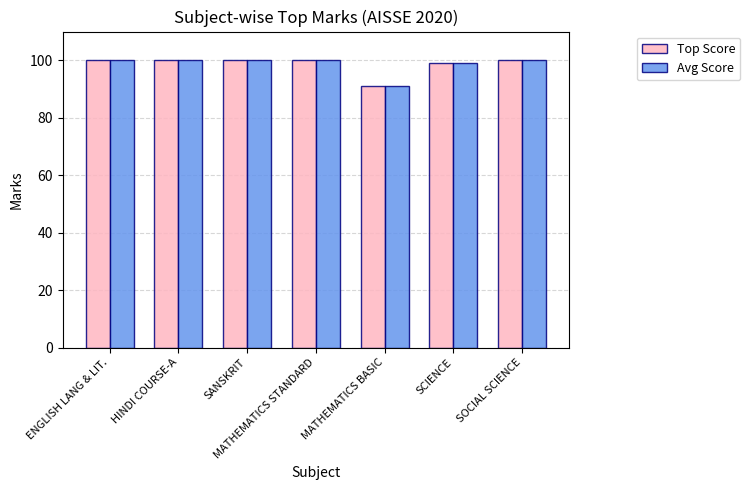

What is the lowest value of the Top Score series?

91